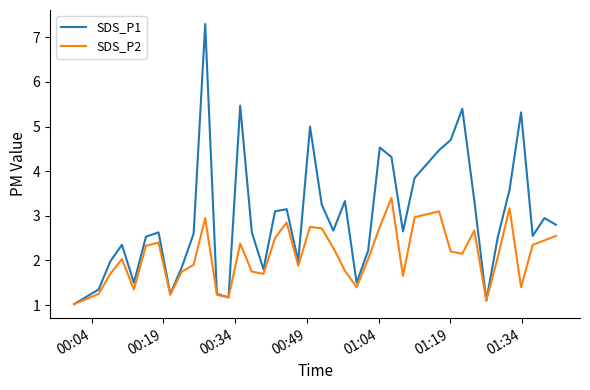

True or false: SDS_P1 has more than 2 points higher than both neighbors.

True